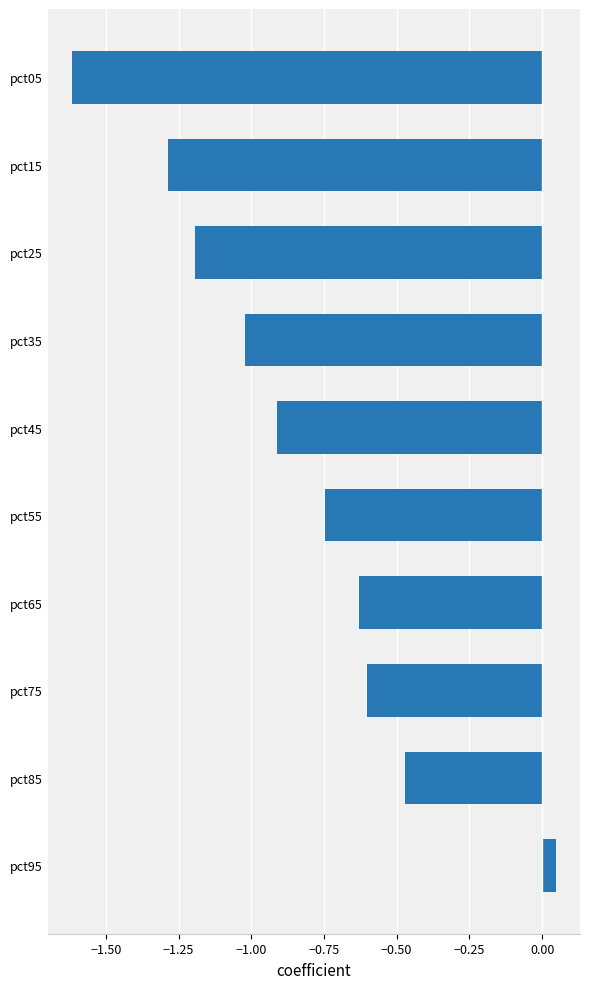

How many series are shown in this chart?

1